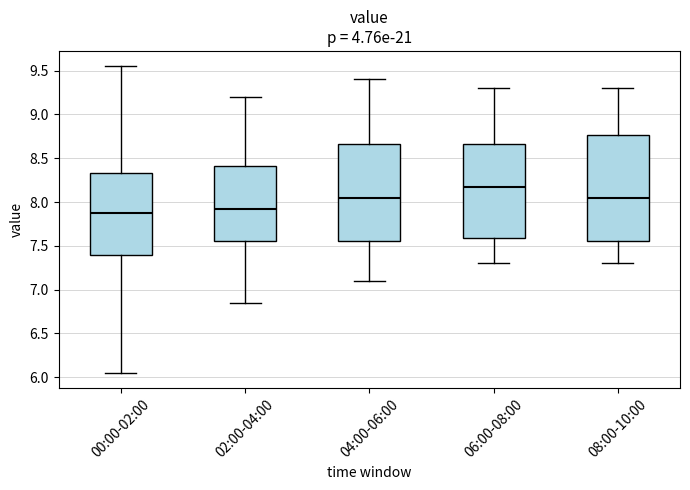

Reading left to right, transcribe this box plot: for each box, give where its median line is, the range the box spans, and where its two whiskers end, as read against the y-axis. The values are not printed on the chart, so give them approximately, as read against the axis.

00:00-02:00: median 7.90, box 7.40 to 8.35, whiskers 6.05 to 9.55
02:00-04:00: median 7.95, box 7.55 to 8.40, whiskers 6.85 to 9.20
04:00-06:00: median 8.05, box 7.55 to 8.65, whiskers 7.10 to 9.40
06:00-08:00: median 8.20, box 7.60 to 8.65, whiskers 7.30 to 9.30
08:00-10:00: median 8.05, box 7.55 to 8.75, whiskers 7.30 to 9.30